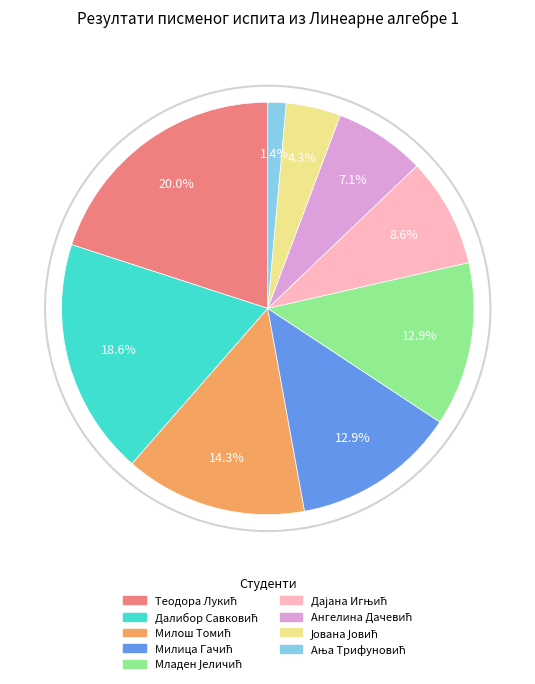

Is there a majority slice in this chart?

No